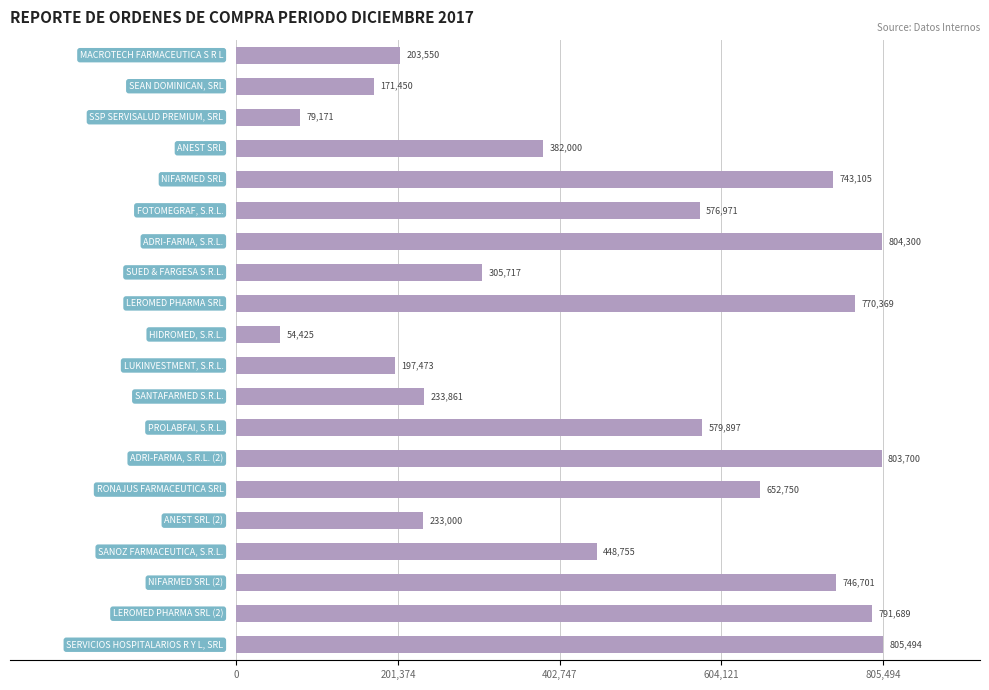

What is the maximum value shown in the chart?

805494.4